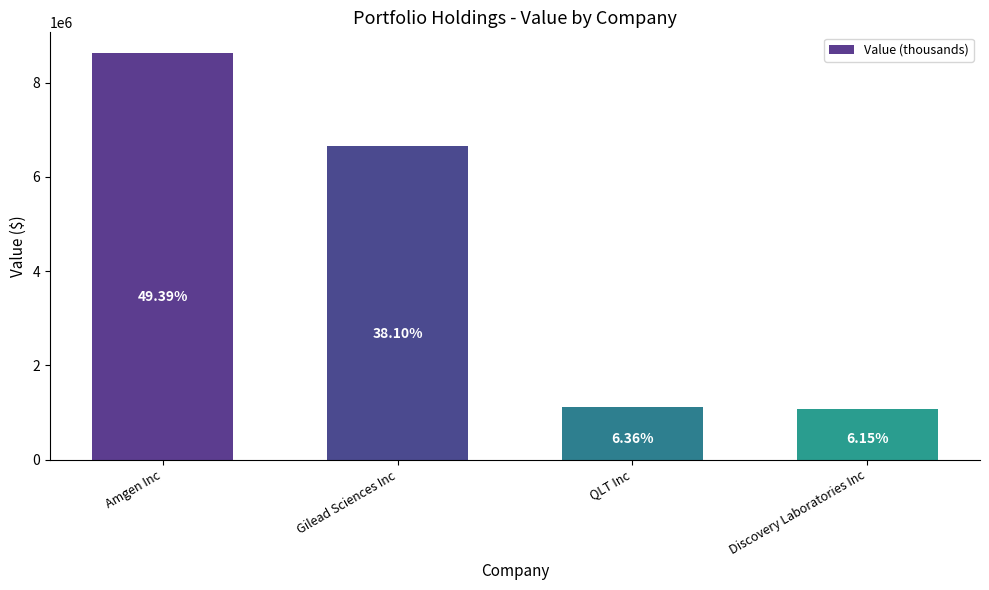

What is the greatest value displayed?

8634000